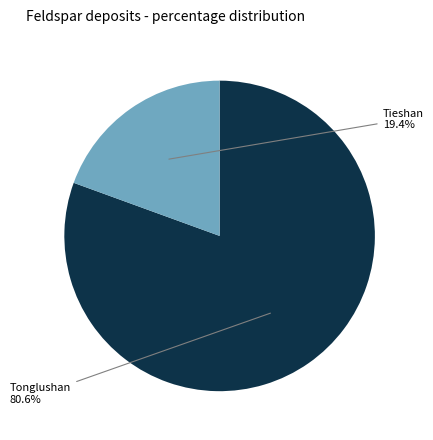

Is there any slice that represents more than half of the pie?

Yes